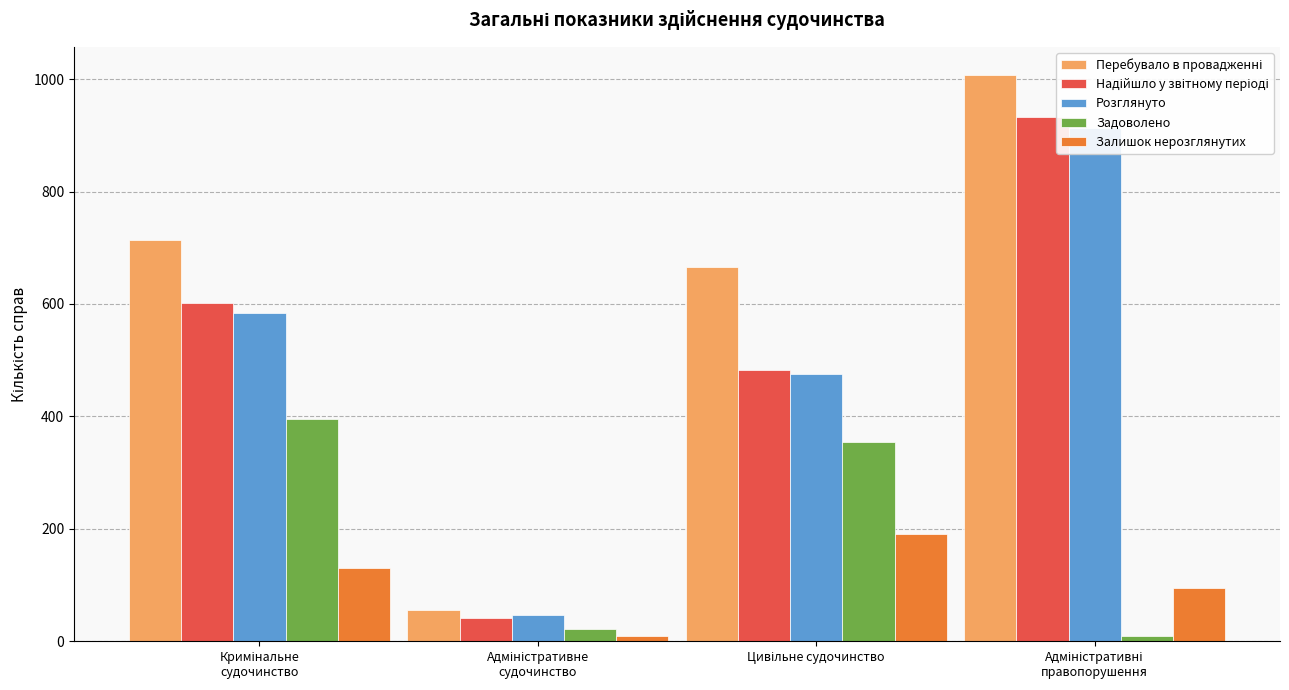

The Задоволено series shows 92 at Кримінальне
судочинство. True or false?

False